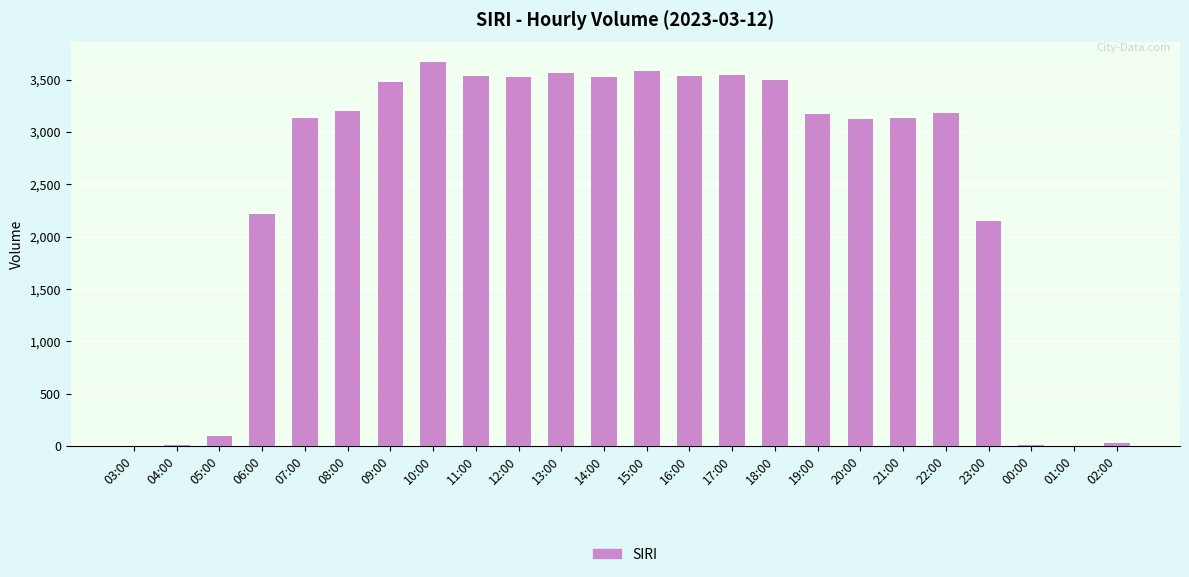

At which category does the chart reach its peak across all series?

10:00